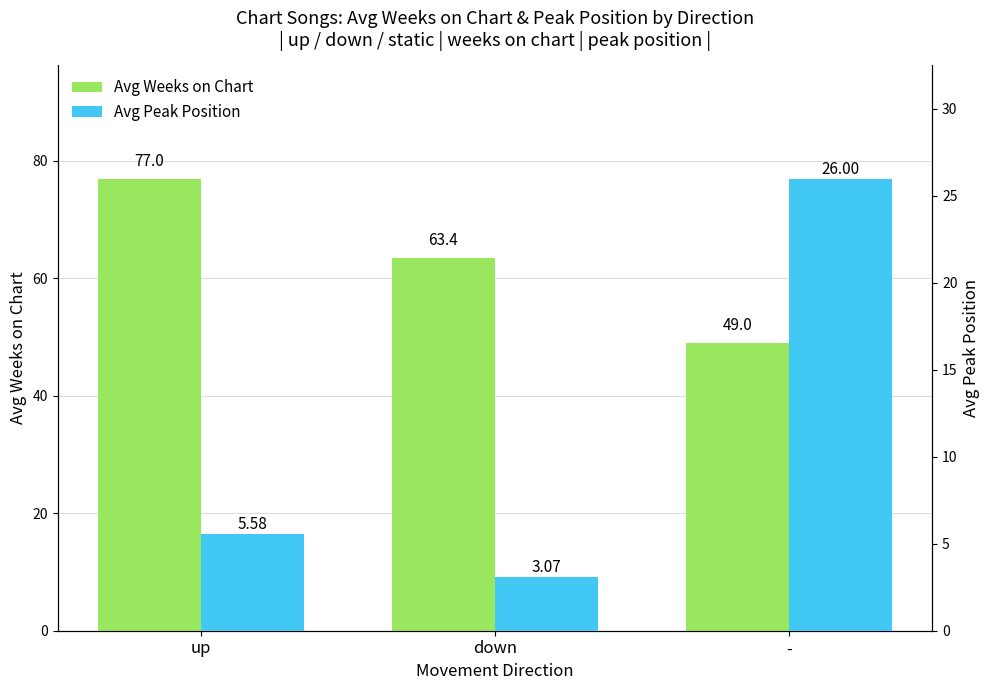

At which category is the sum across all series the highest?

up